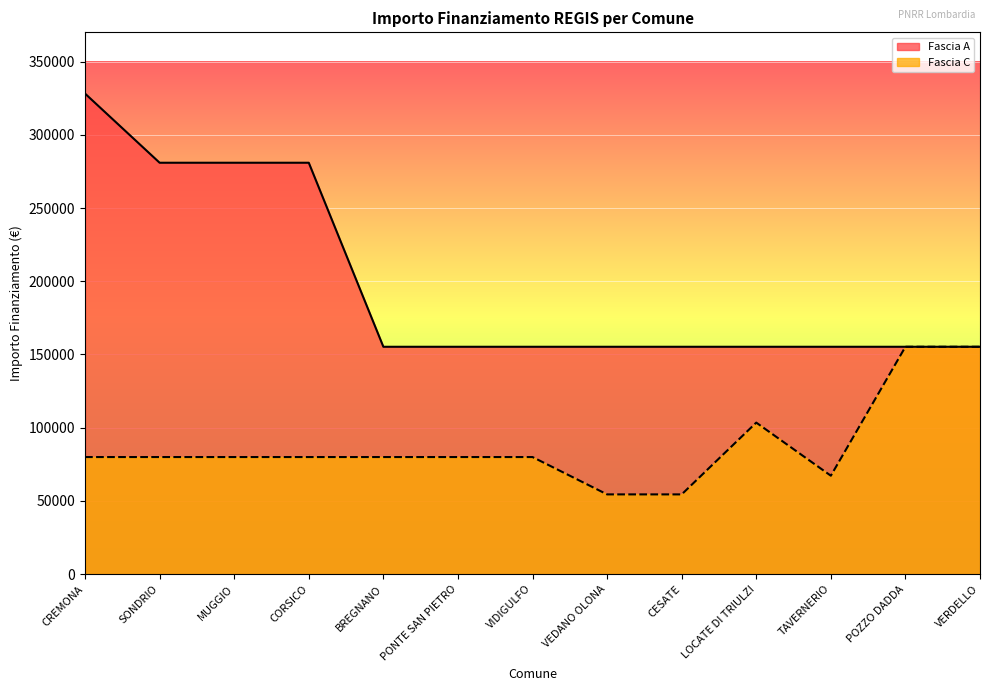

How many series are shown in this chart?

2